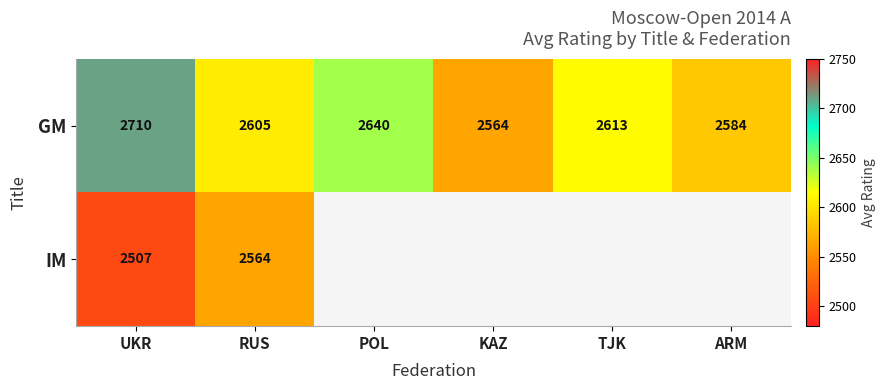

How many GM values are between 2584 and 2640?

4